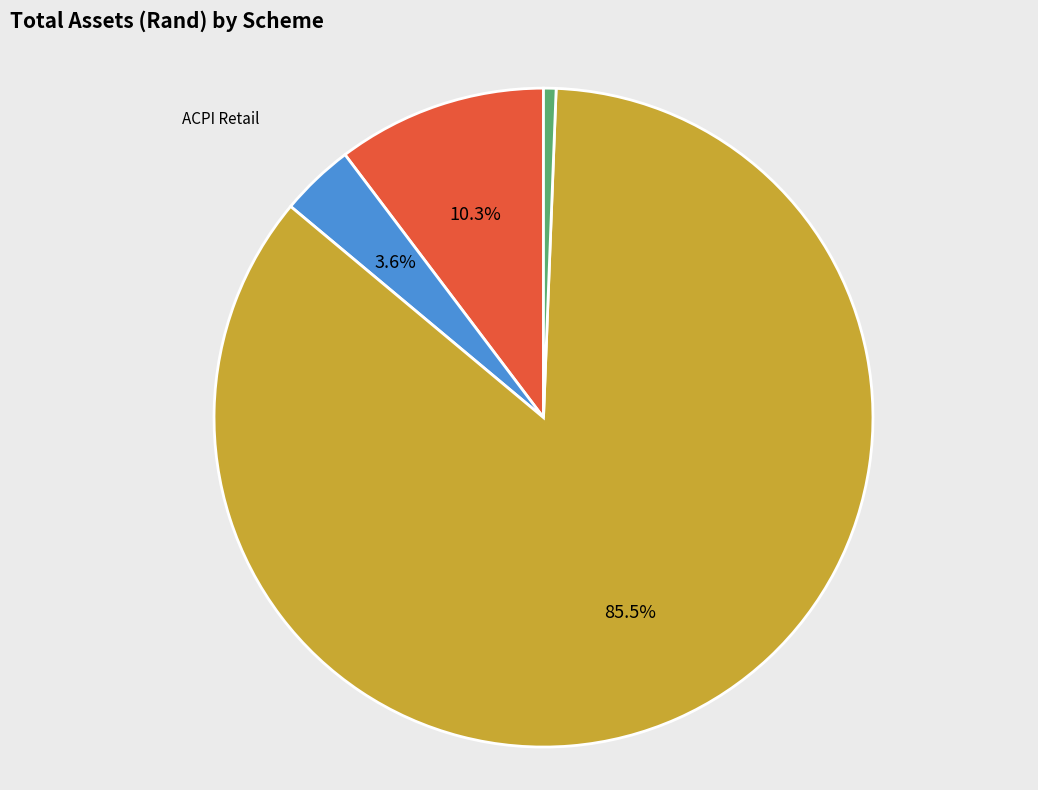

Does any single category account for the majority?

Yes